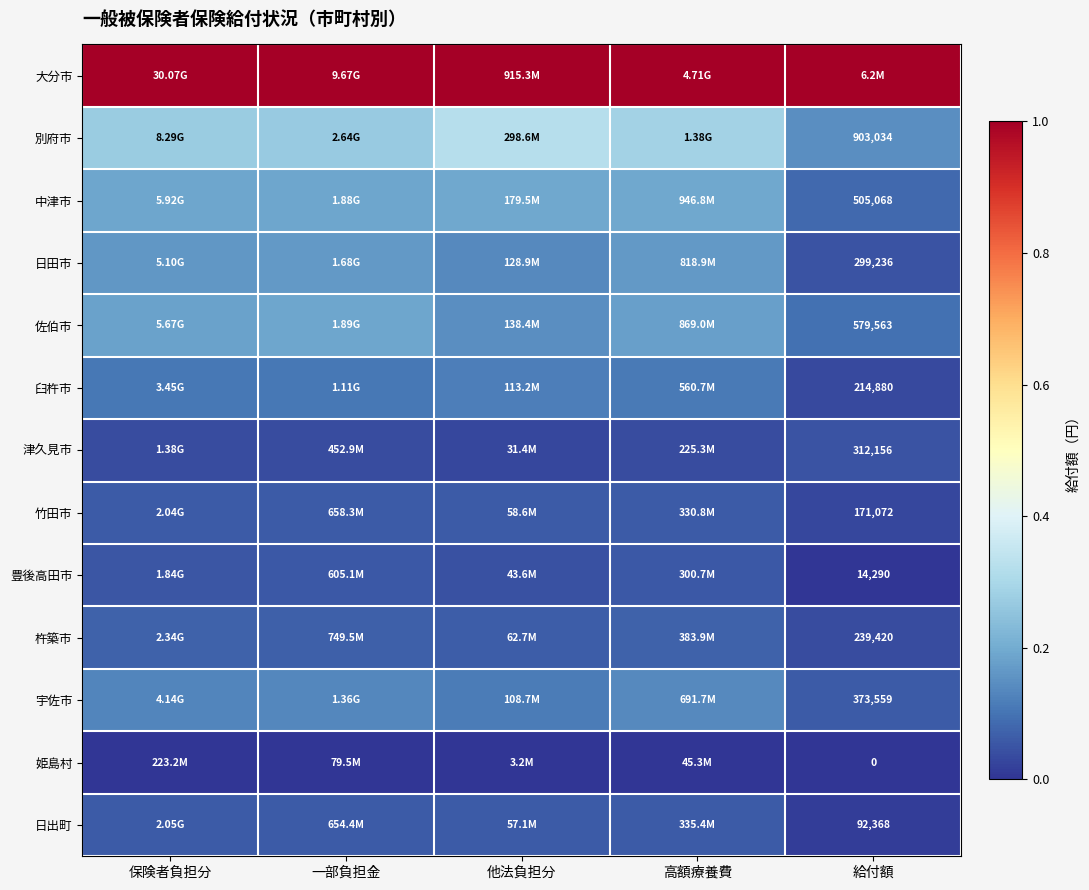

Between 他法負担分 and 給付額, which series saw the biggest shift?

別府市